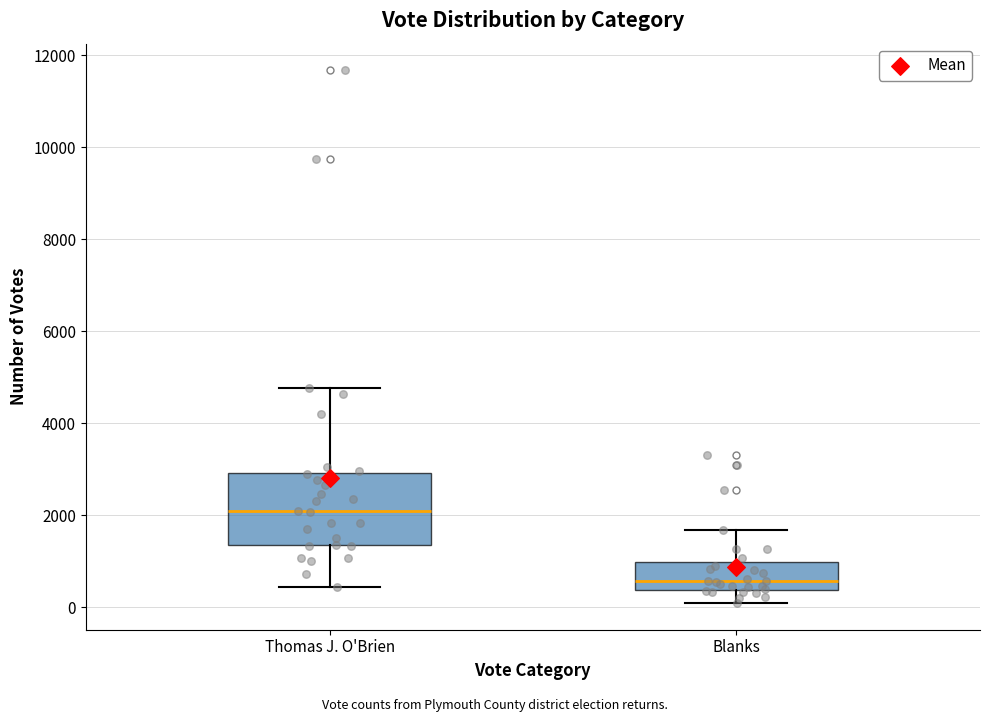

Which box's median line is the lowest?

Blanks